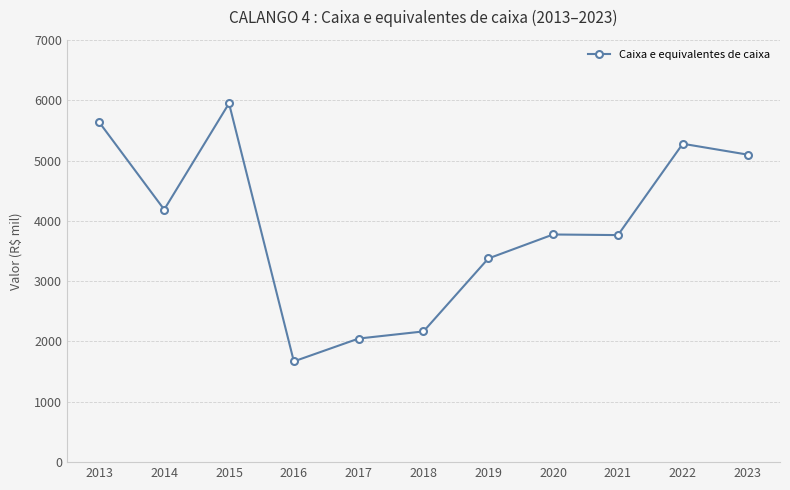

How many lines are shown in the chart?

1